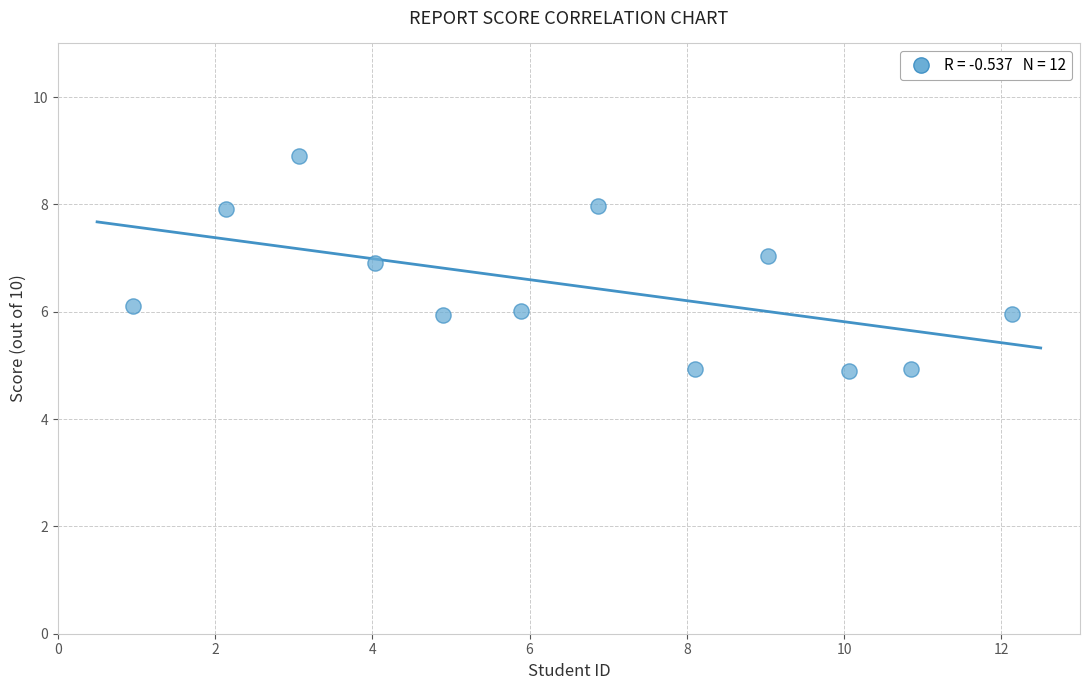

What is the average Y value?

6.5